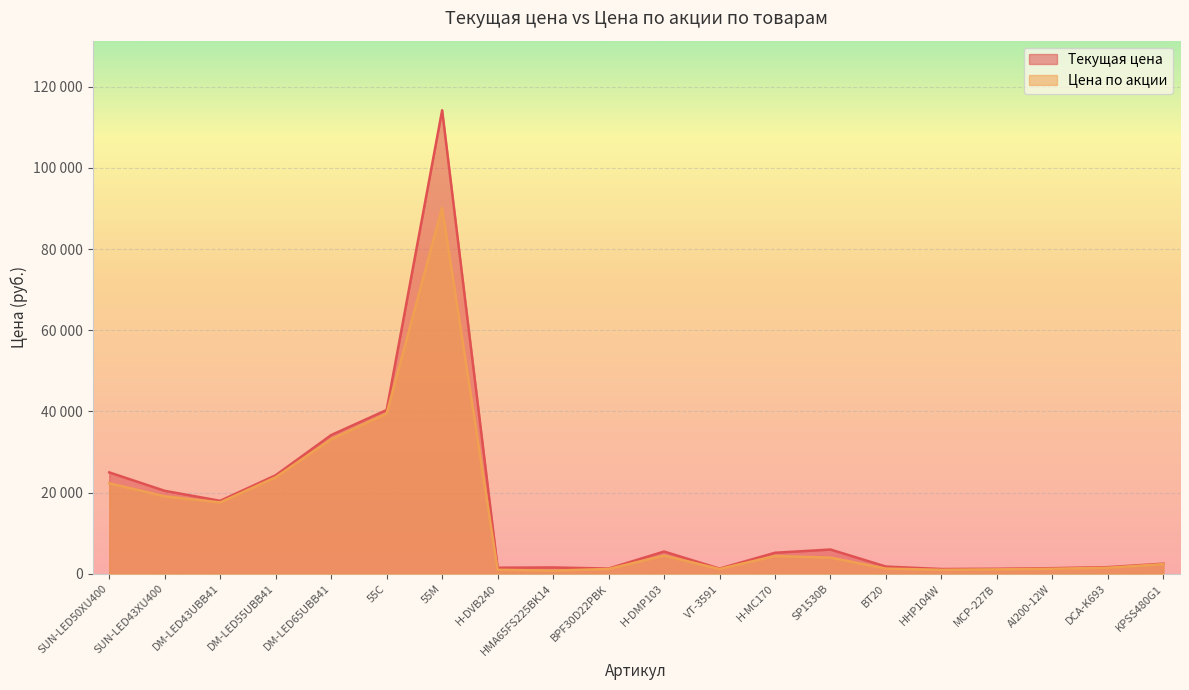

Between SUN-LED50XU400 and KPSS480G1, which series saw the biggest shift?

Текущая цена